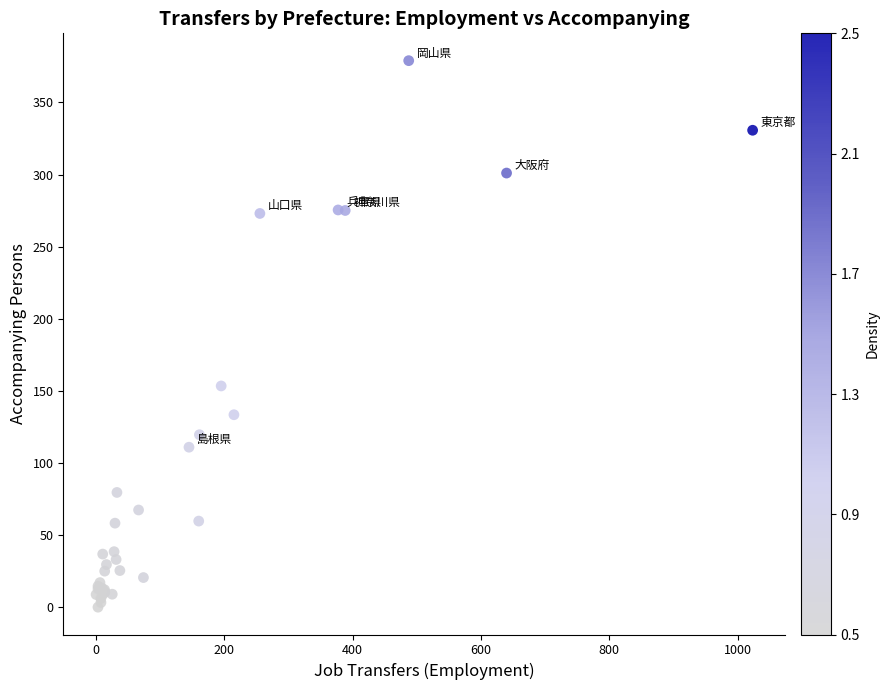

What Y value in the scatter plot is closest to 189?

153.4